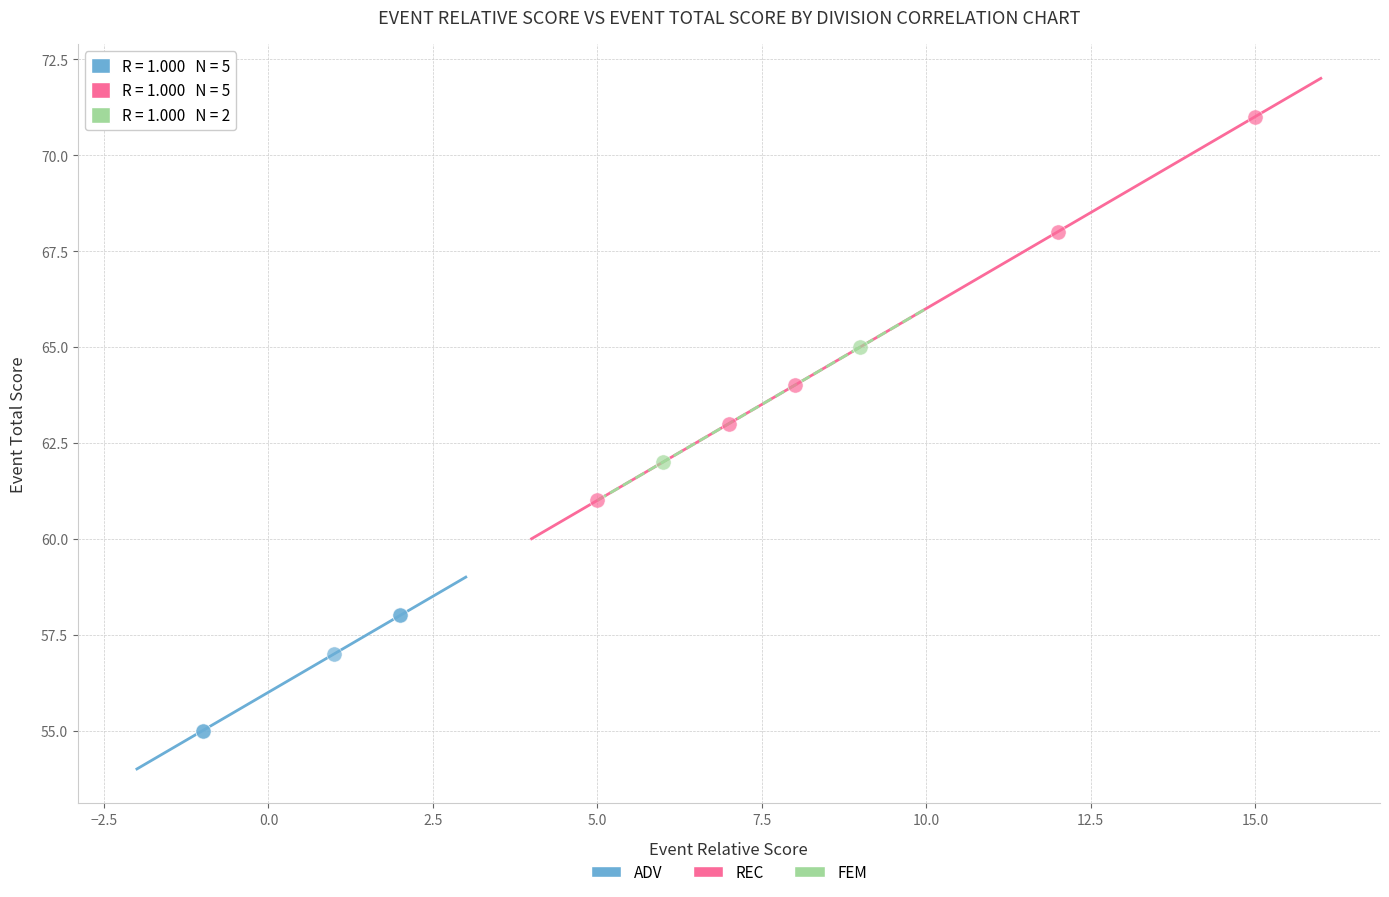

Which series has the widest spread of Y values?

REC